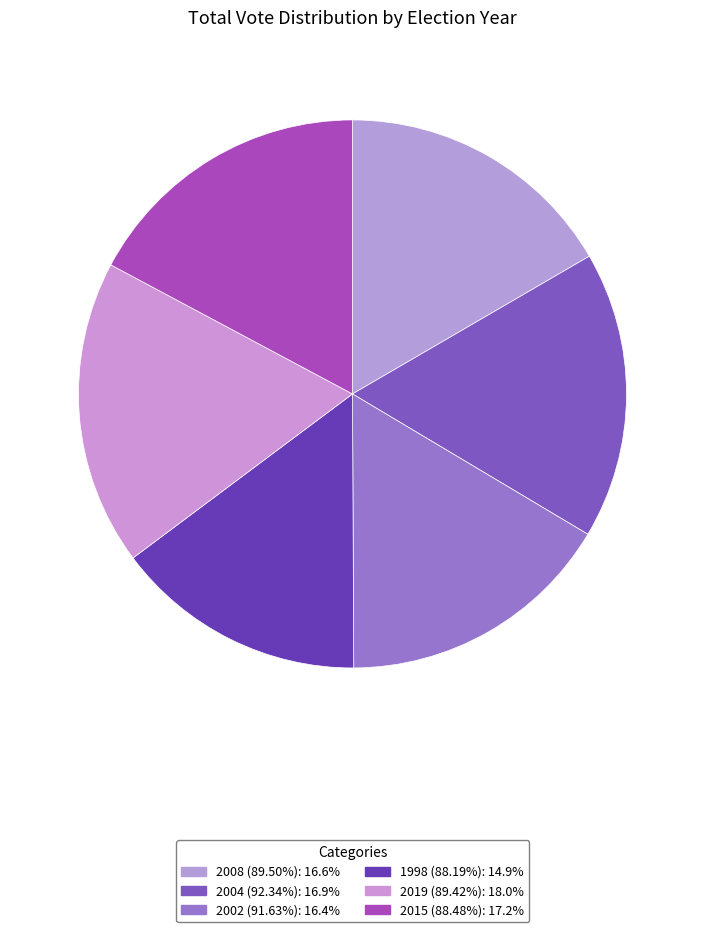

Does any single category account for the majority?

No